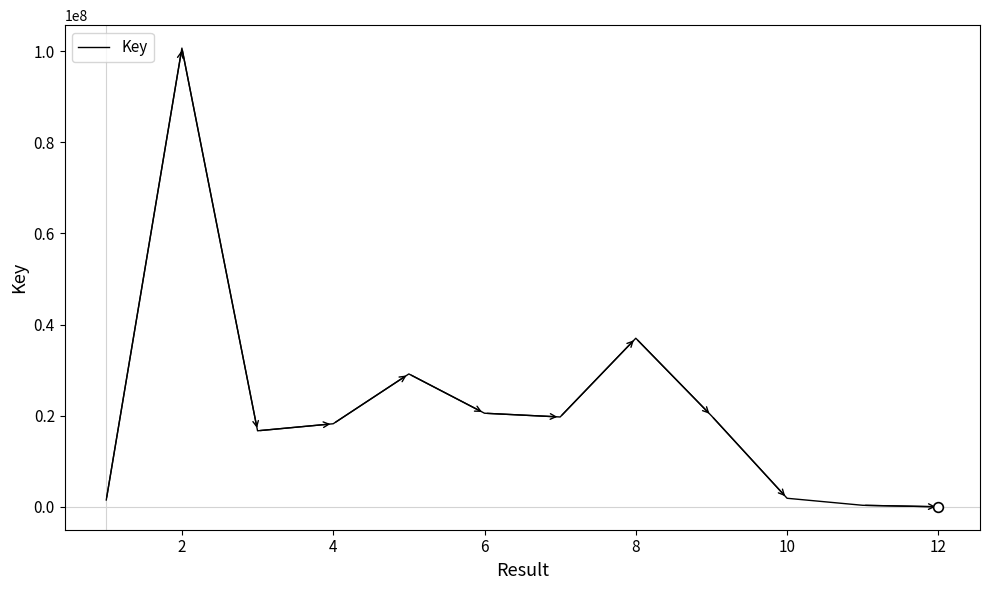

What is the difference between the maximum and minimum values?

100656167